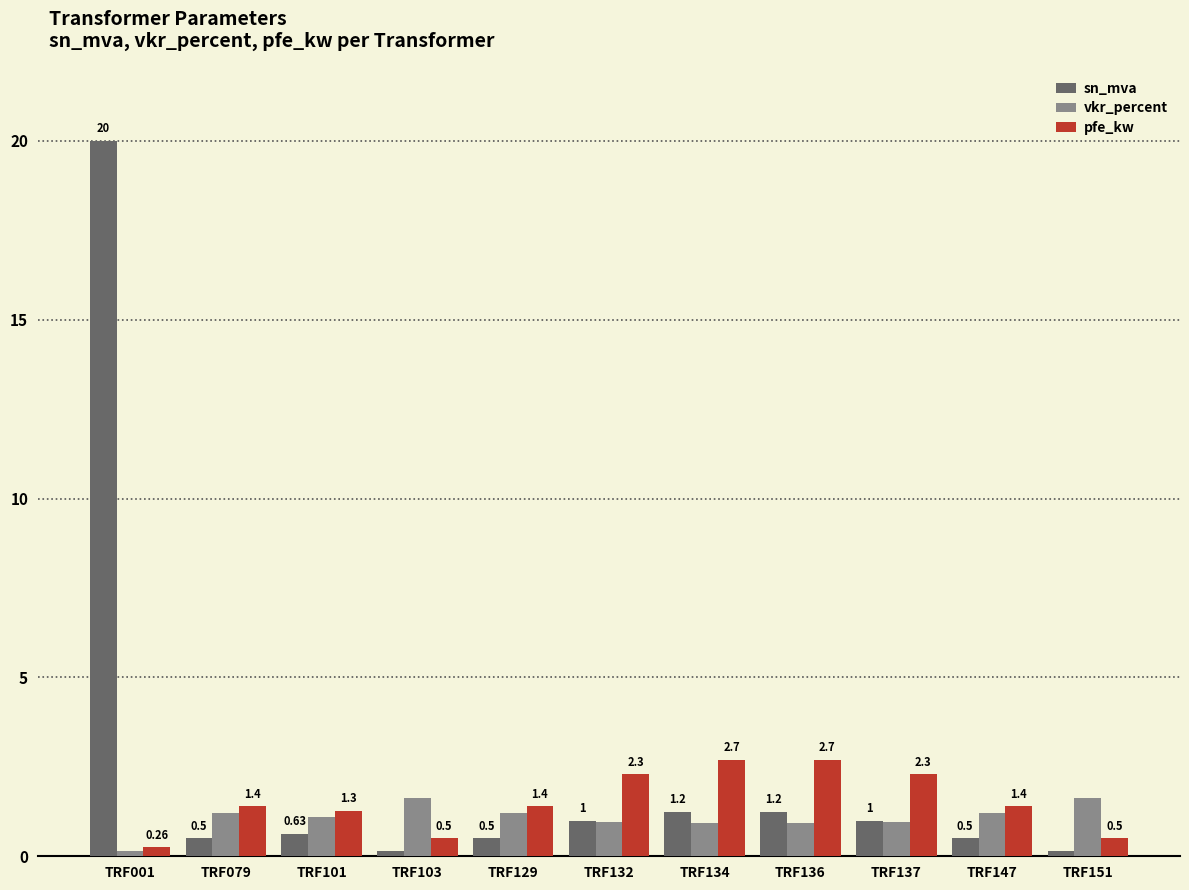

Rank the series at TRF147 from lowest to highest value.

sn_mva, vkr_percent, pfe_kw